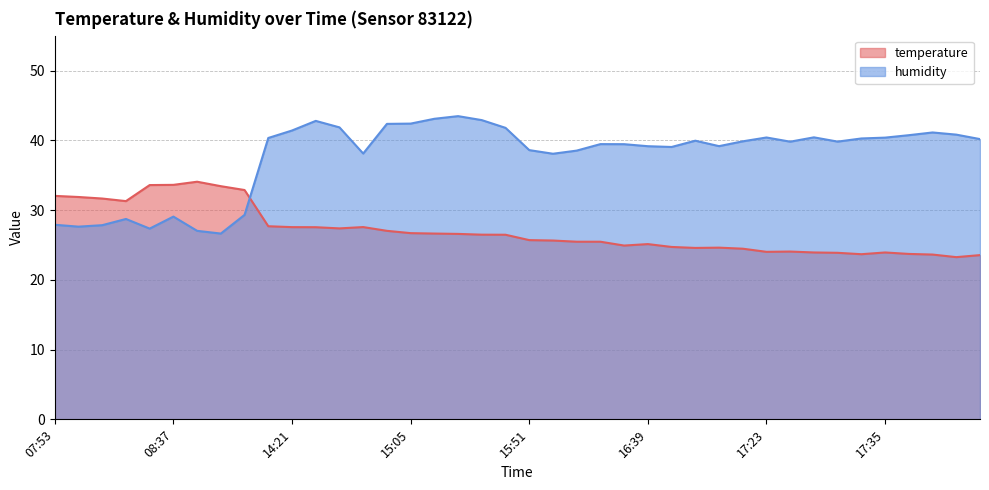

In humidity, how many points are lower than both neighbors (excluding endpoints)?

9